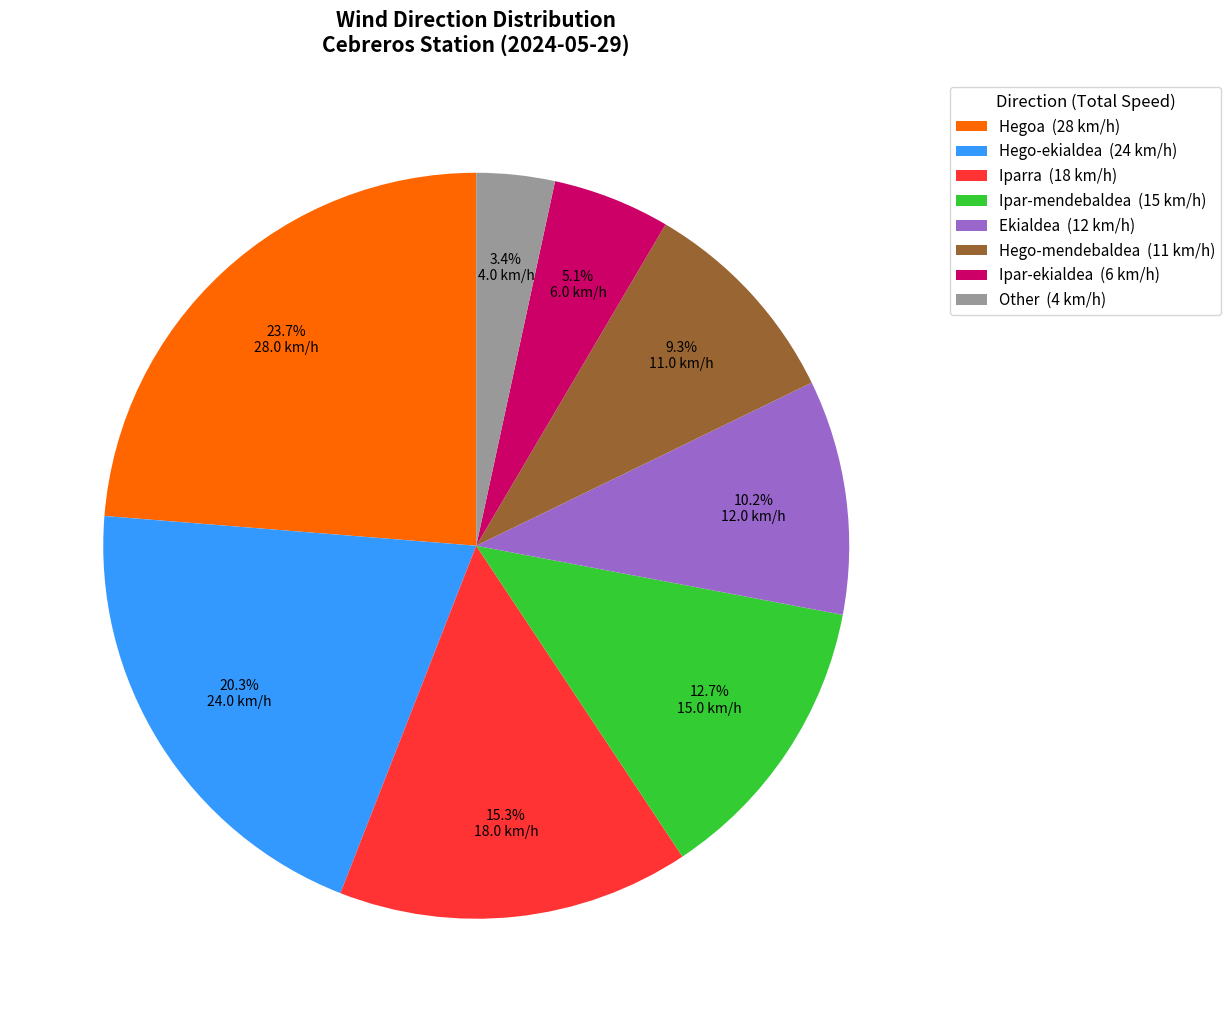

What is the ratio of the value at Hego-mendebaldea (11 km/h) to the value at Ekialdea (12 km/h)?

0.9